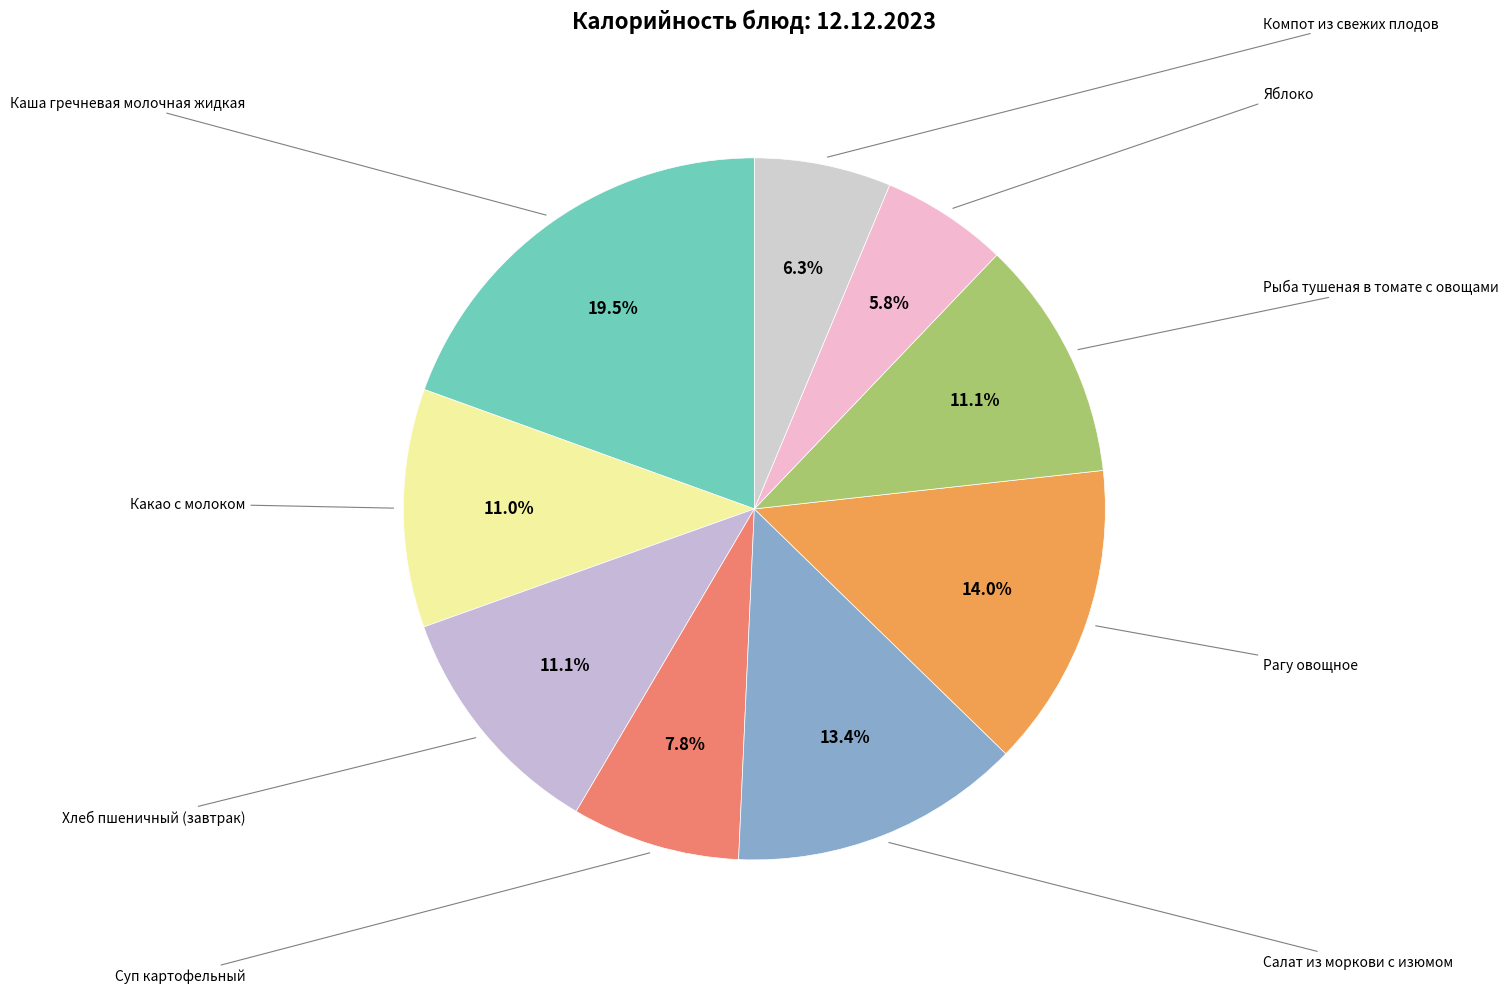

How many slices are in this pie chart?

9